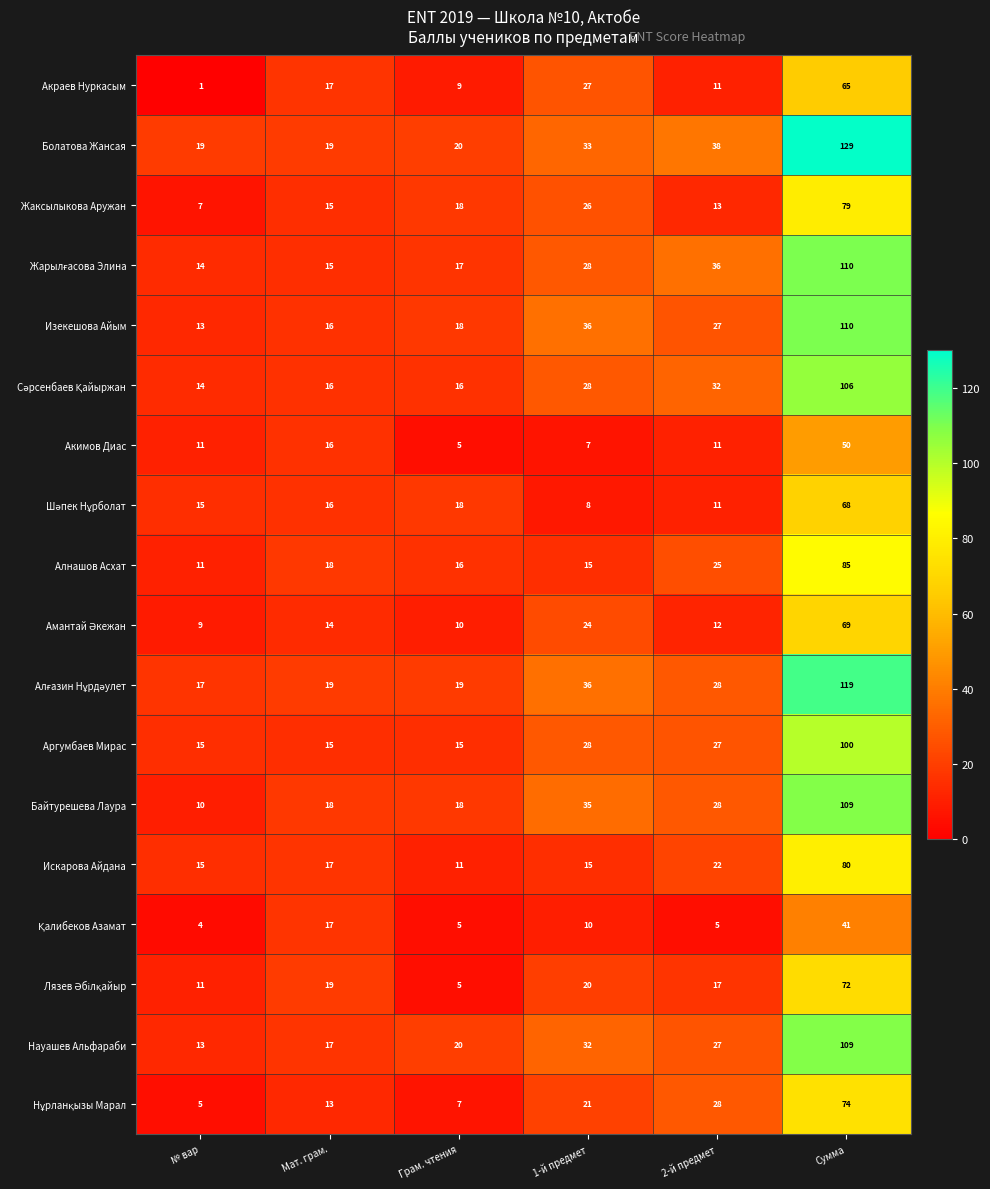

How many data points does each series have?

6